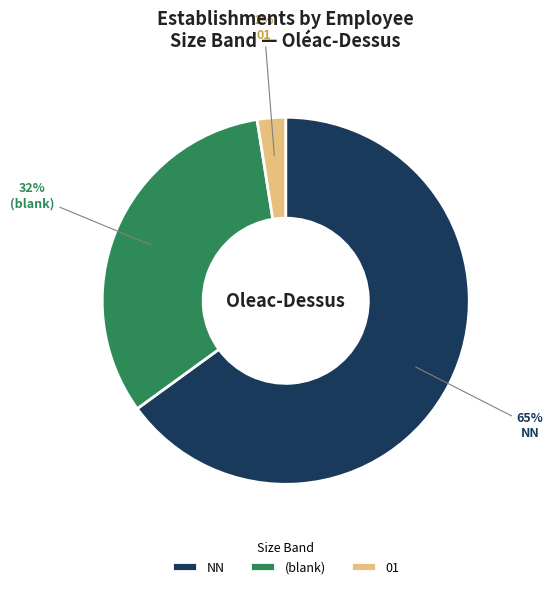

True or false: (blank) accounts for 32% of the total.

True